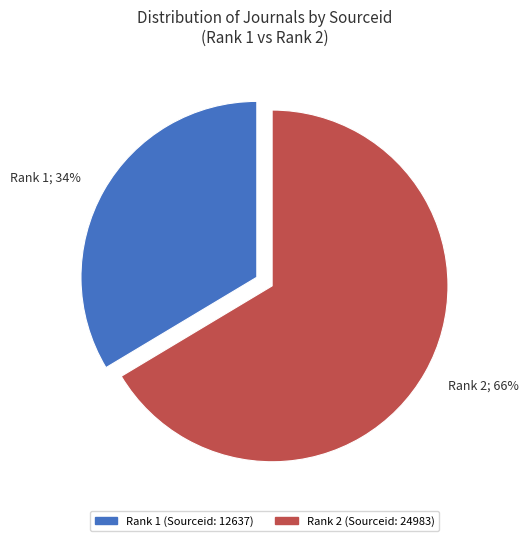

How many slices are in this pie chart?

2